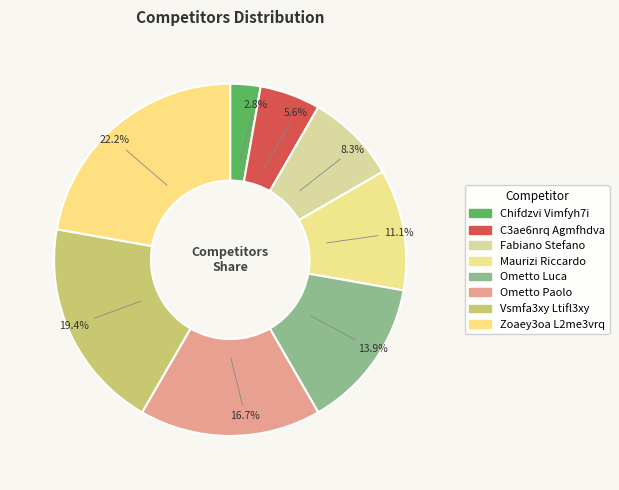

What percentage is the Zoaey3oa L2me3vrq slice, to the nearest percent?

22%